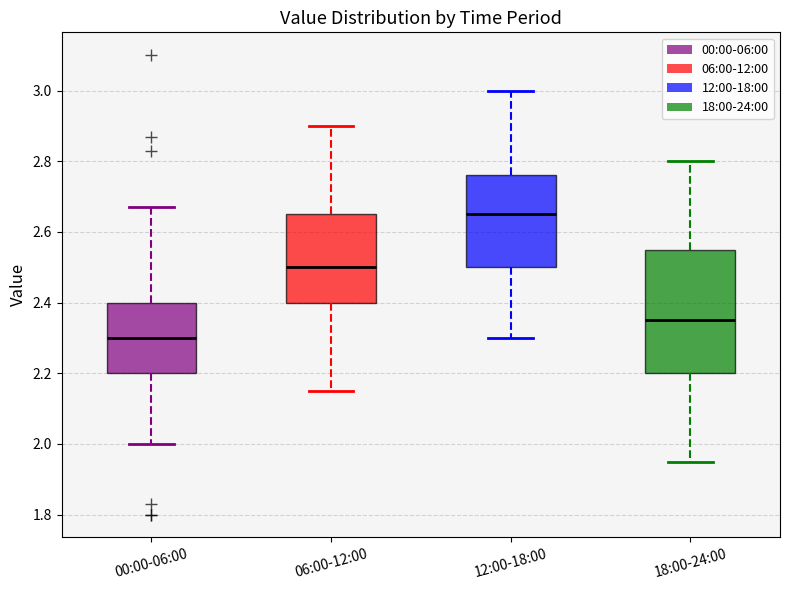

Reading left to right, read every box against the y-axis: the position of its median line, the range the box covers, and the ends of its whiskers. The values are not printed on the chart, so give them approximately, as read against the axis.

00:00-06:00: median 2.30, box 2.20 to 2.40, whiskers 2.00 to 2.68
06:00-12:00: median 2.50, box 2.40 to 2.66, whiskers 2.16 to 2.90
12:00-18:00: median 2.66, box 2.50 to 2.76, whiskers 2.30 to 3.00
18:00-24:00: median 2.36, box 2.20 to 2.56, whiskers 1.96 to 2.80